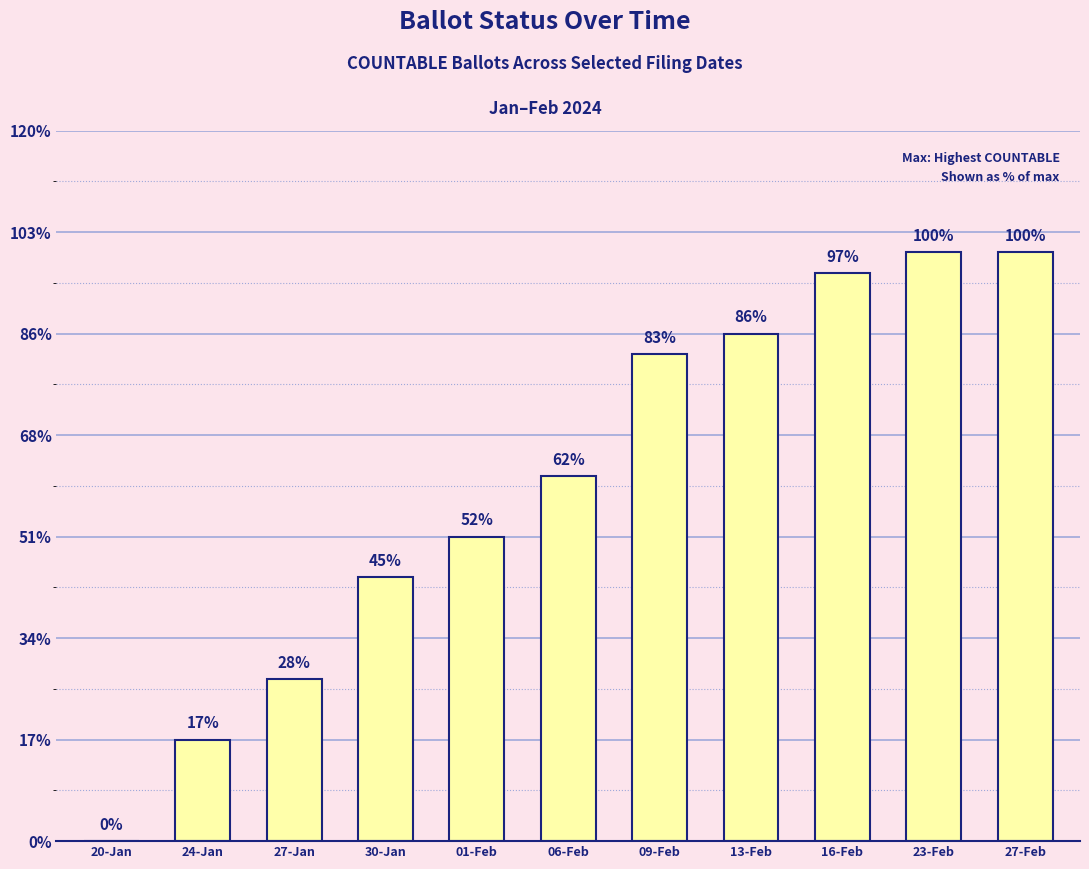

How many data points are less than 18?

5